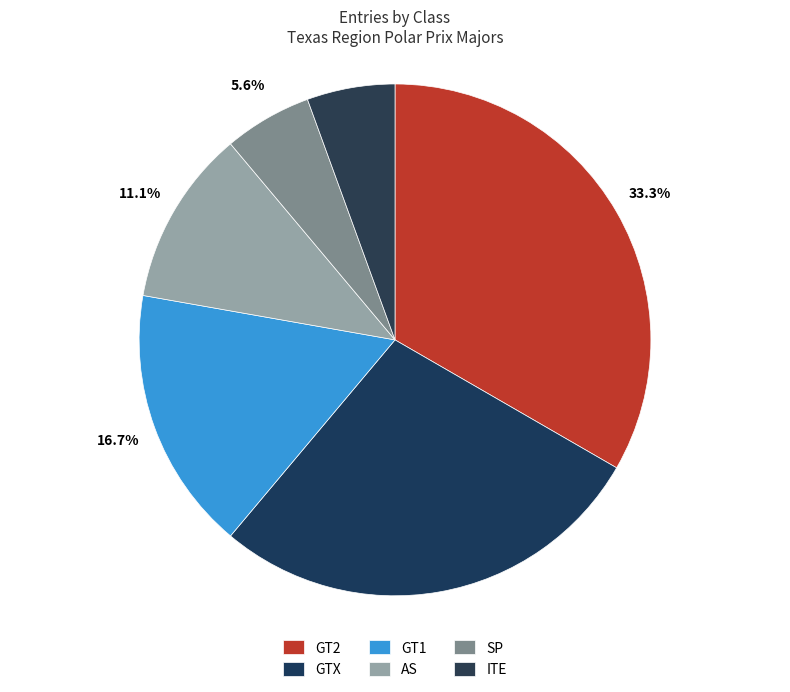

Which category has the smallest portion of the pie?

SP